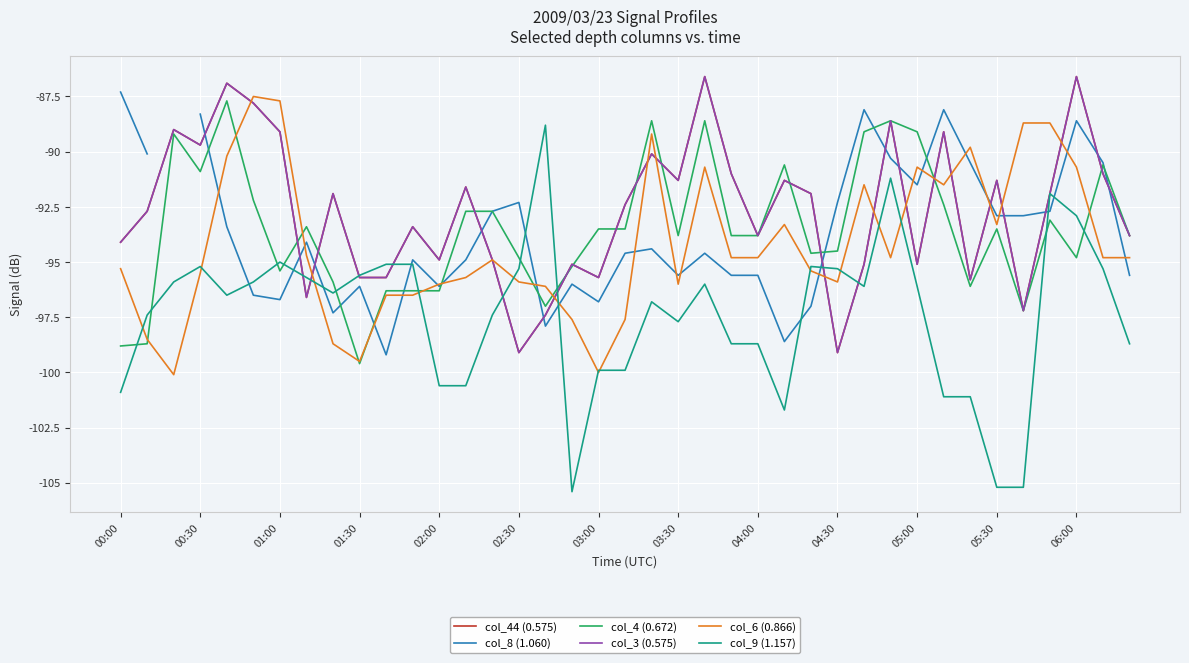

What is the smallest value displayed?

-105.4